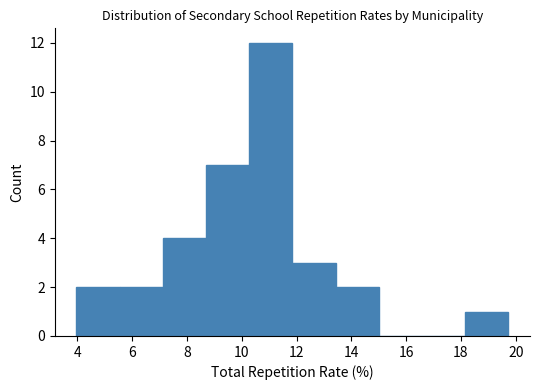

Reading left to right, transcribe this chart: for each bar, give the range it covers on the x-axis and its height. Neither the bar edges nor the heights are printed on the chart, so give them approximately, as read against the axes.

4.0 to 5.6: 2
5.6 to 7.2: 2
7.2 to 8.6: 4
8.6 to 10.2: 7
10.2 to 11.8: 12
11.8 to 13.4: 3
13.4 to 15.0: 2
15.0 to 16.6: 0
16.6 to 18.2: 0
18.2 to 19.8: 1